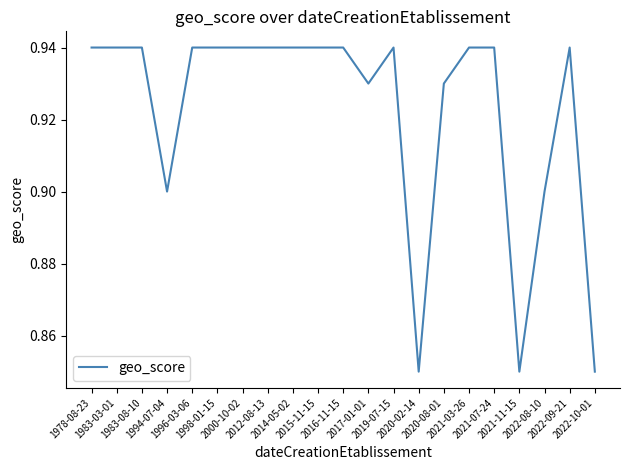

What is the greatest value displayed?

0.9